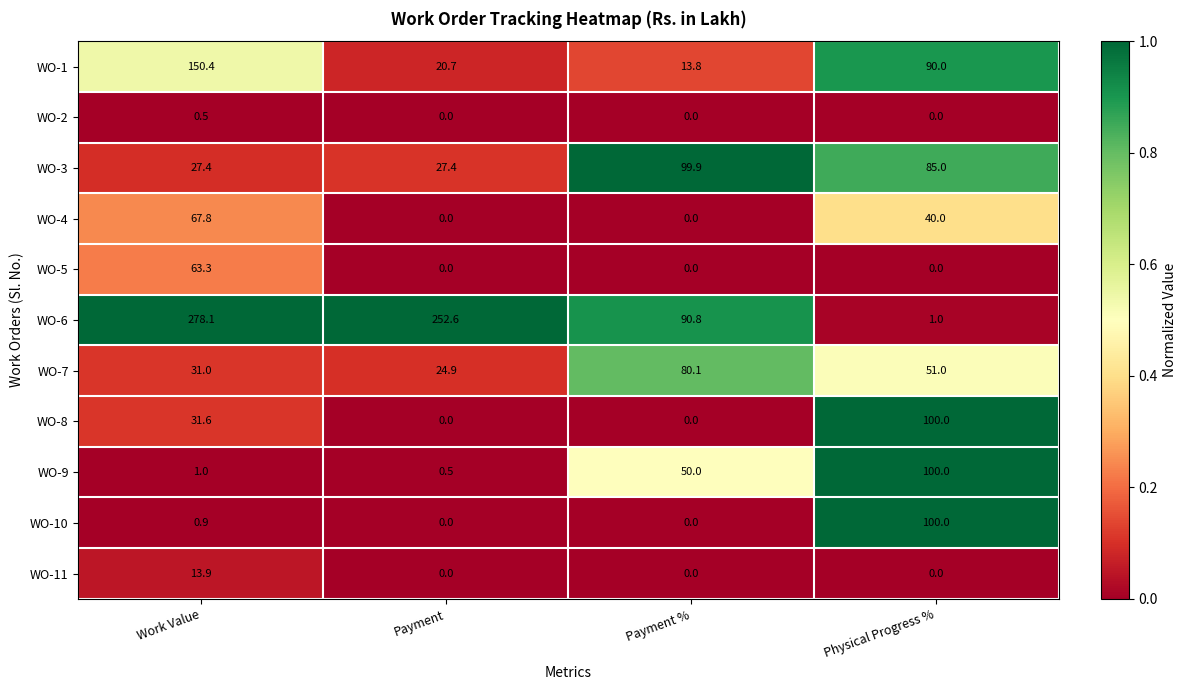

At how many categories does at least one series exceed 0?

4